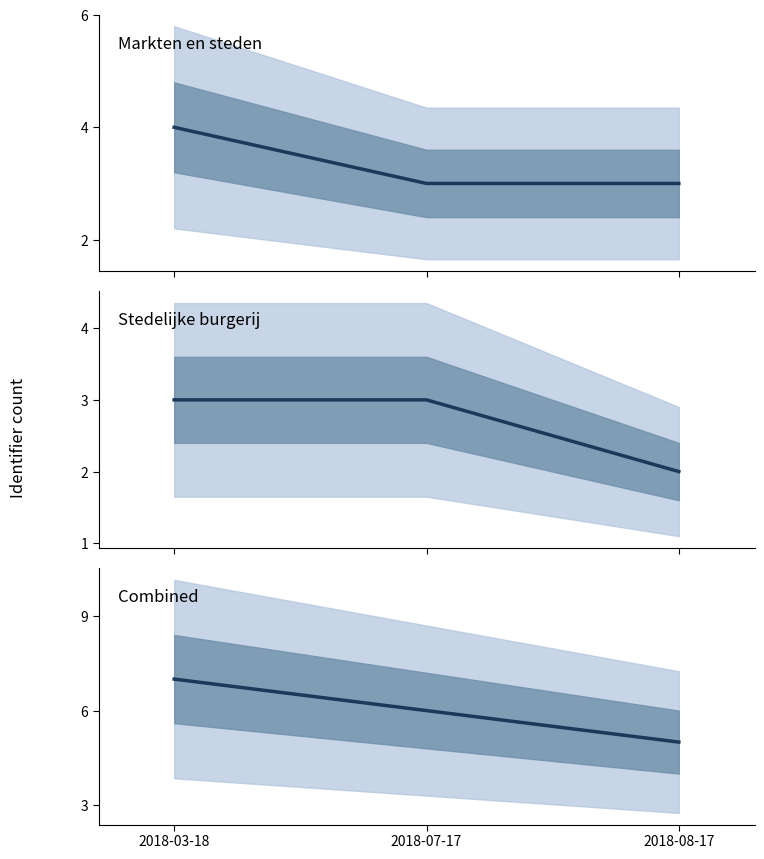

Rank the series by their average value, from highest to lowest.

Combined, Markten en steden, Stedelijke burgerij